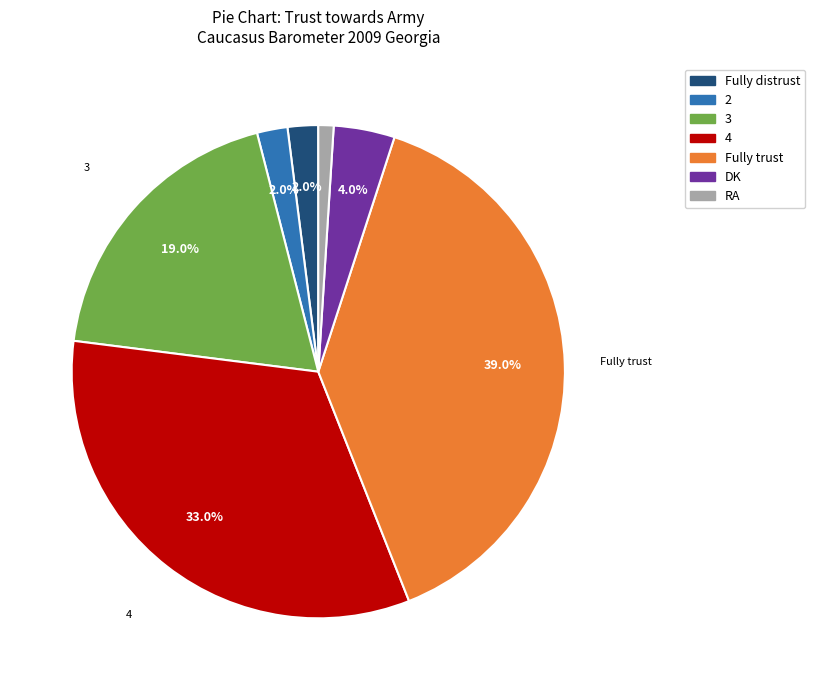

Is there any slice that represents more than half of the pie?

No